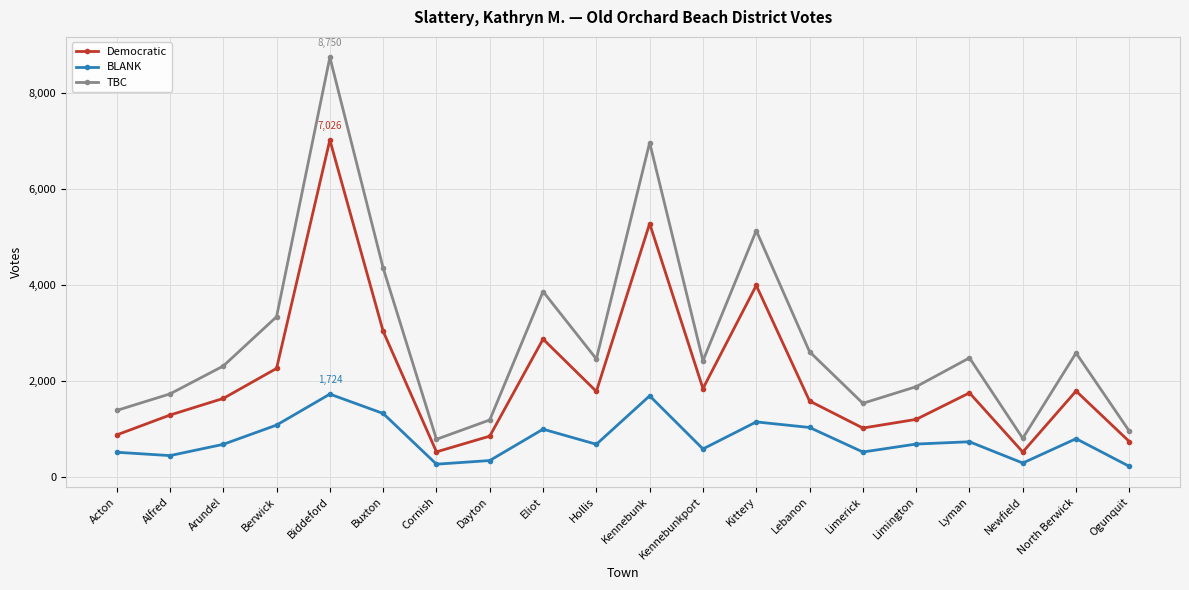

What is the average value of the BLANK series?

784